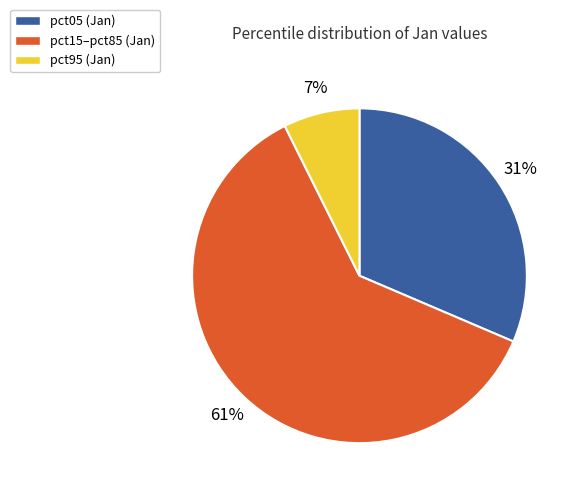

To the nearest percent, what is the average slice percentage?

33%